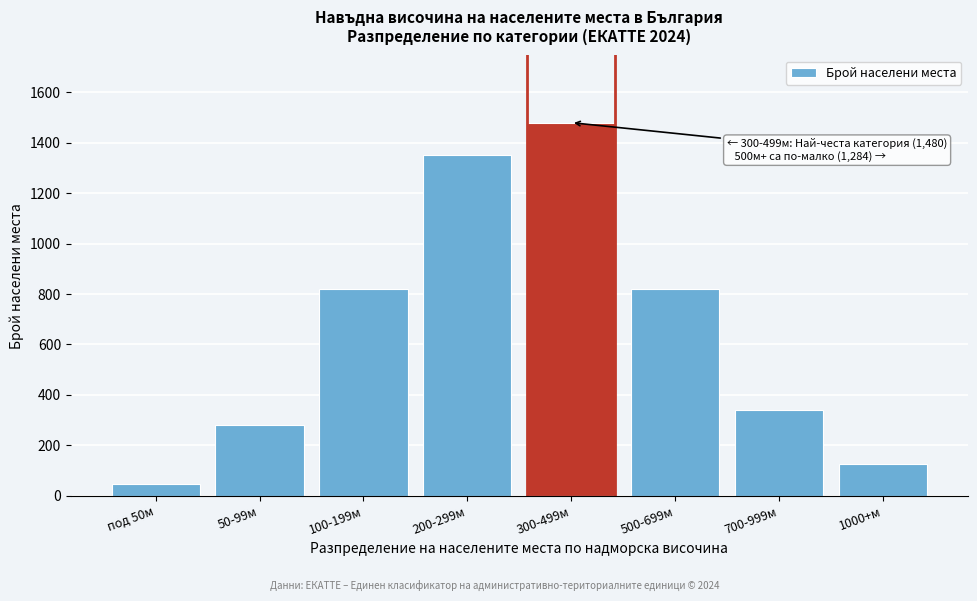

Reading right to left, extract all data points from this chart.

124	340	820	1480	1350	820	280	45